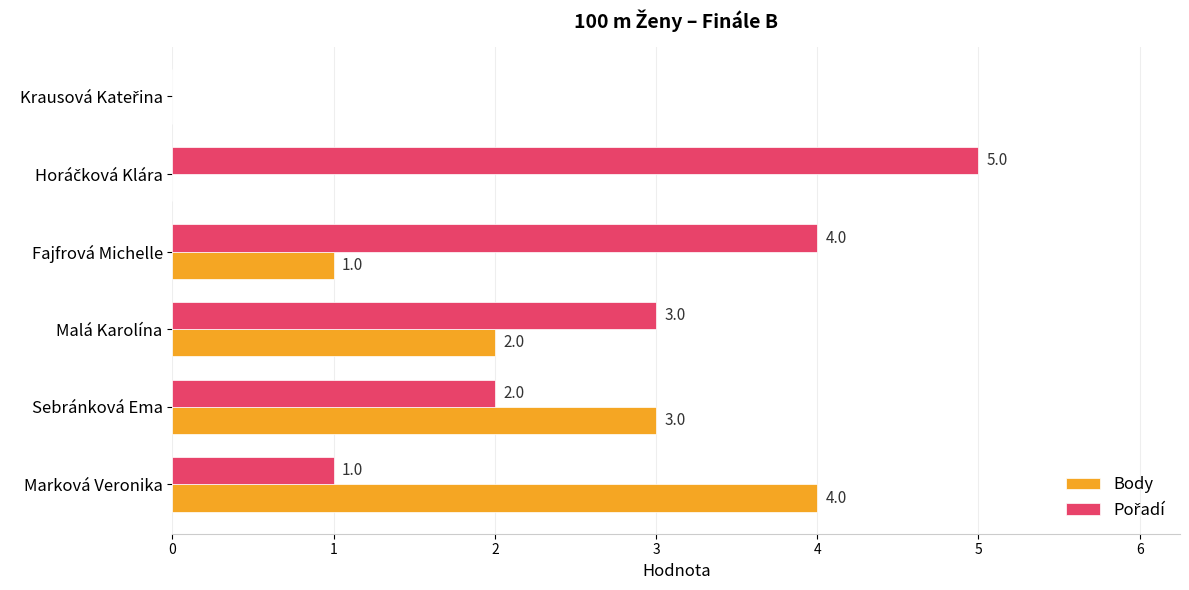

What is the highest value of the Body series?

4